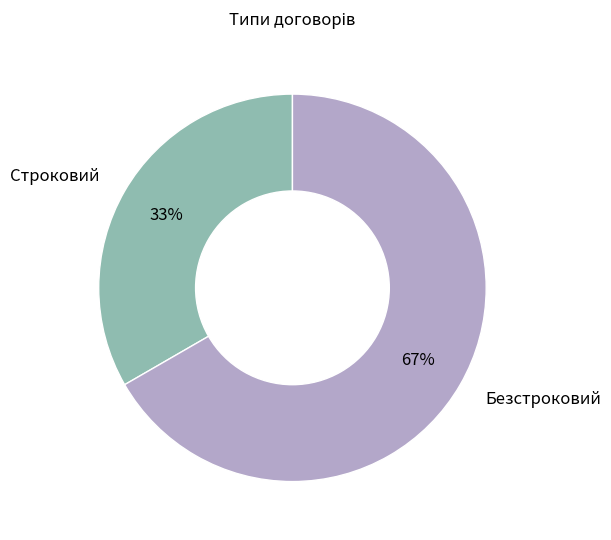

How many segments does this pie chart have?

2